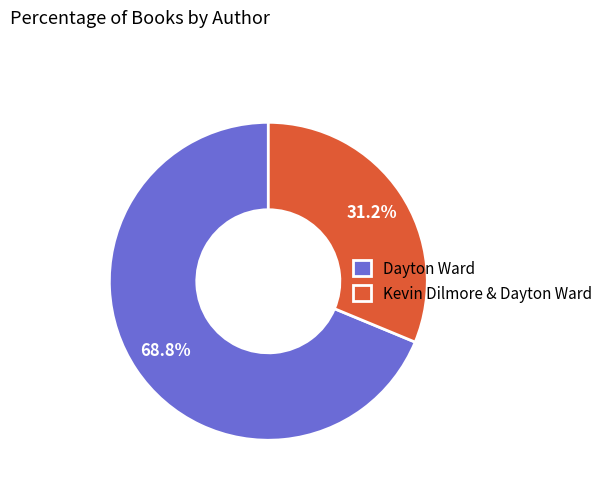

To the nearest percent, what is the average slice percentage?

50%